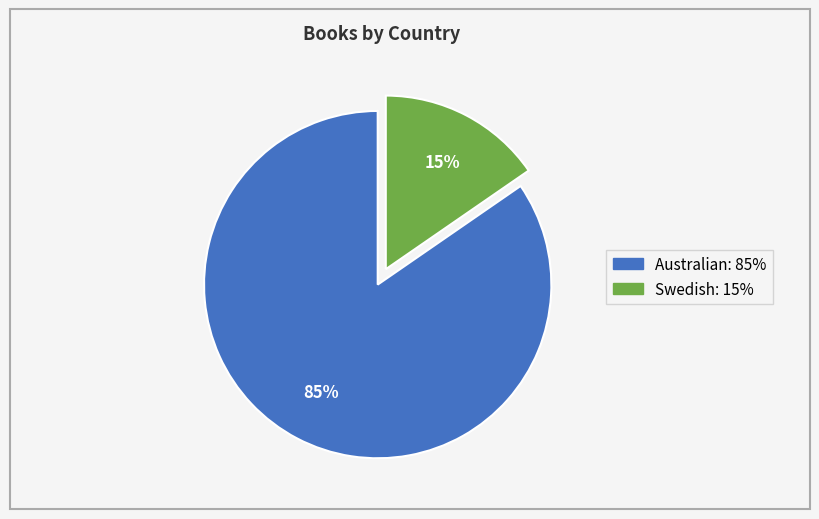

True or false: Australian accounts for 85% of the total.

True